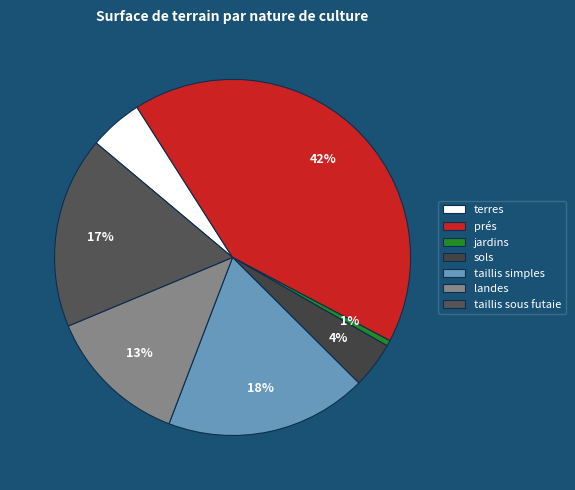

How many segments does this pie chart have?

7